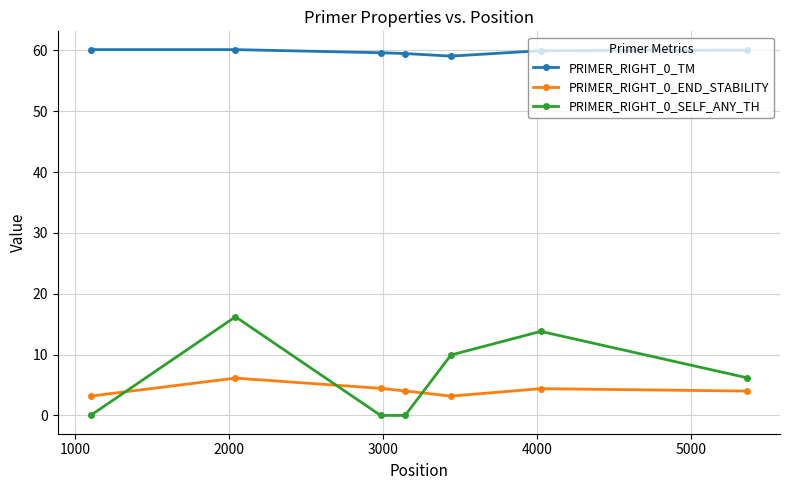

True or false: PRIMER_RIGHT_0_TM and PRIMER_RIGHT_0_SELF_ANY_TH intersect in this chart.

False